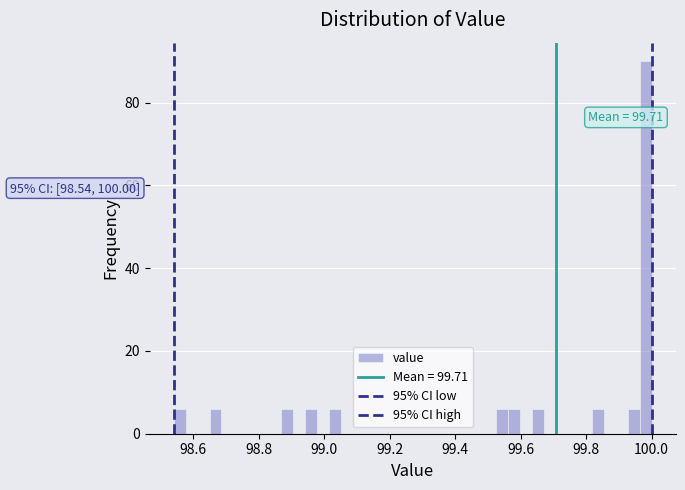

Around what value on the x-axis is the tallest bar? Give the approximate position of its centre, as read against the axis.

99.98